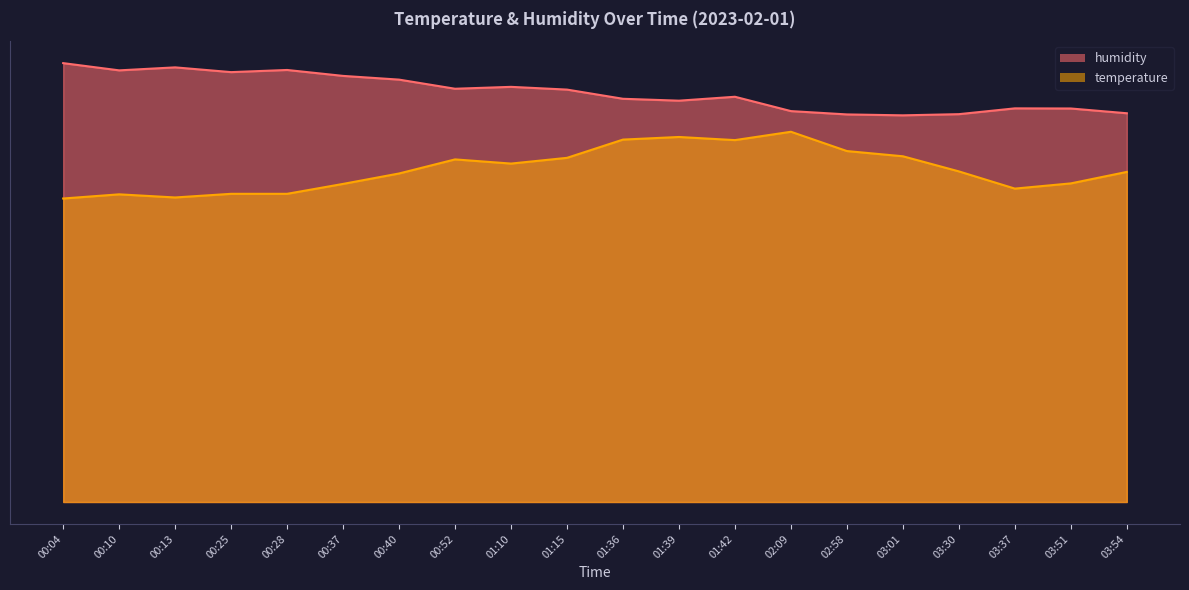

What are all the series names shown in the legend?

temperature, humidity